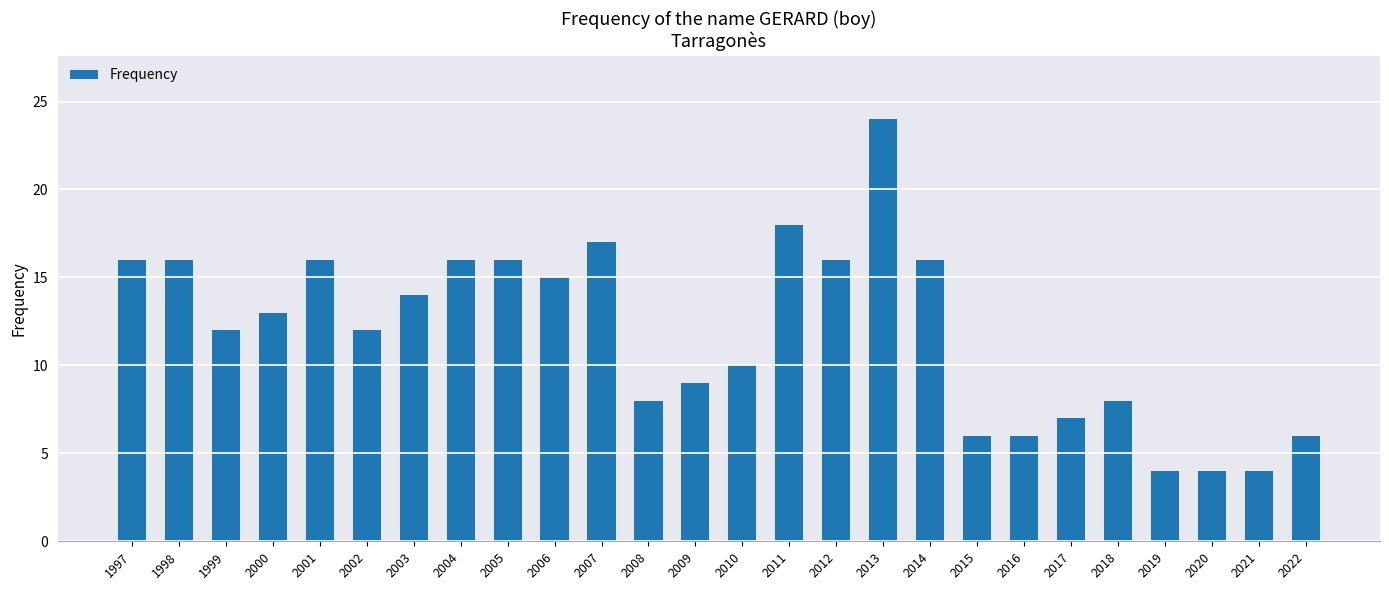

Reading left to right, what are all the values shown in this chart?

1997=16	1998=16	1999=12	2000=13	2001=16	2002=12	2003=14	2004=16	2005=16	2006=15	2007=17	2008=8	2009=9	2010=10	2011=18	2012=16	2013=24	2014=16	2015=6	2016=6	2017=7	2018=8	2019=4	2020=4	2021=4	2022=6